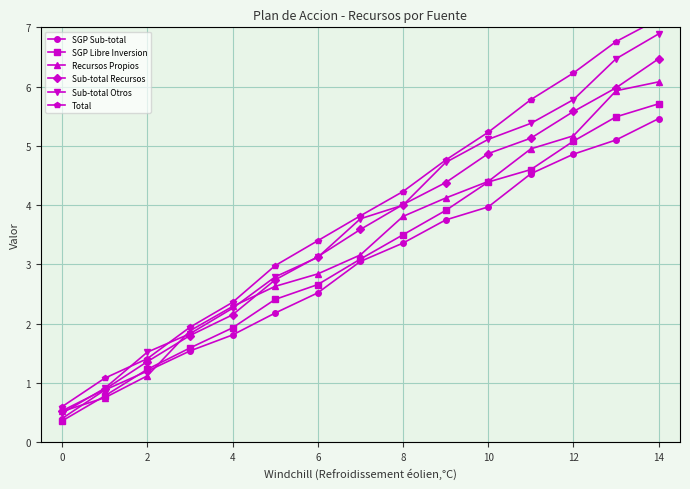

What is the value of the Recursos Propios point at the 6th from the left?

2.6